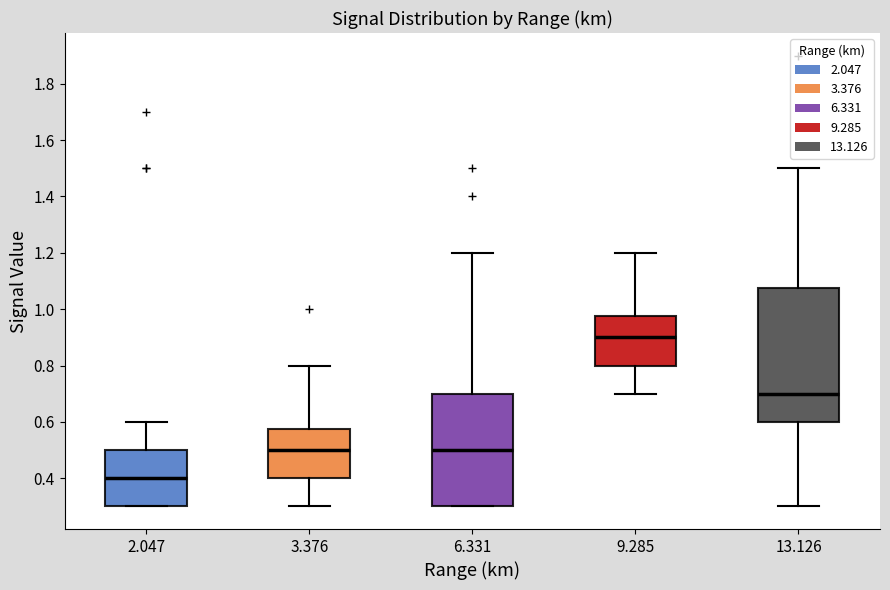

Which box's median line is the lowest?

2.047